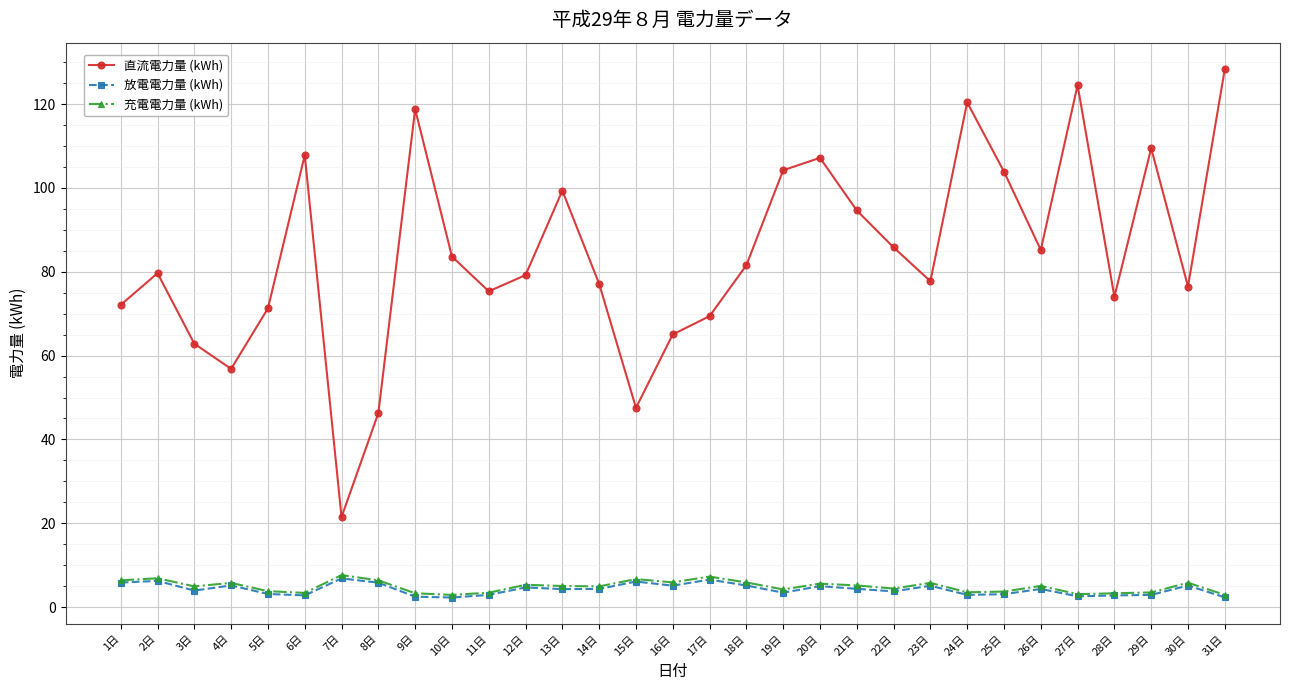

True or false: 放電電力量 (kWh) and 直流電力量 (kWh) cross at least once.

False